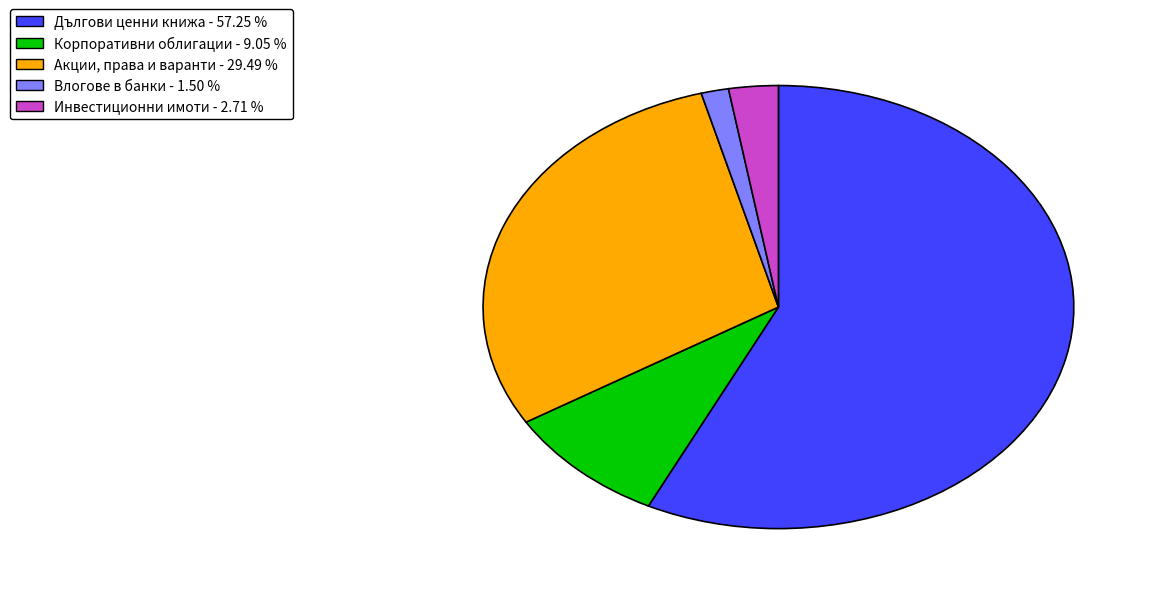

Does any single category account for the majority?

Yes